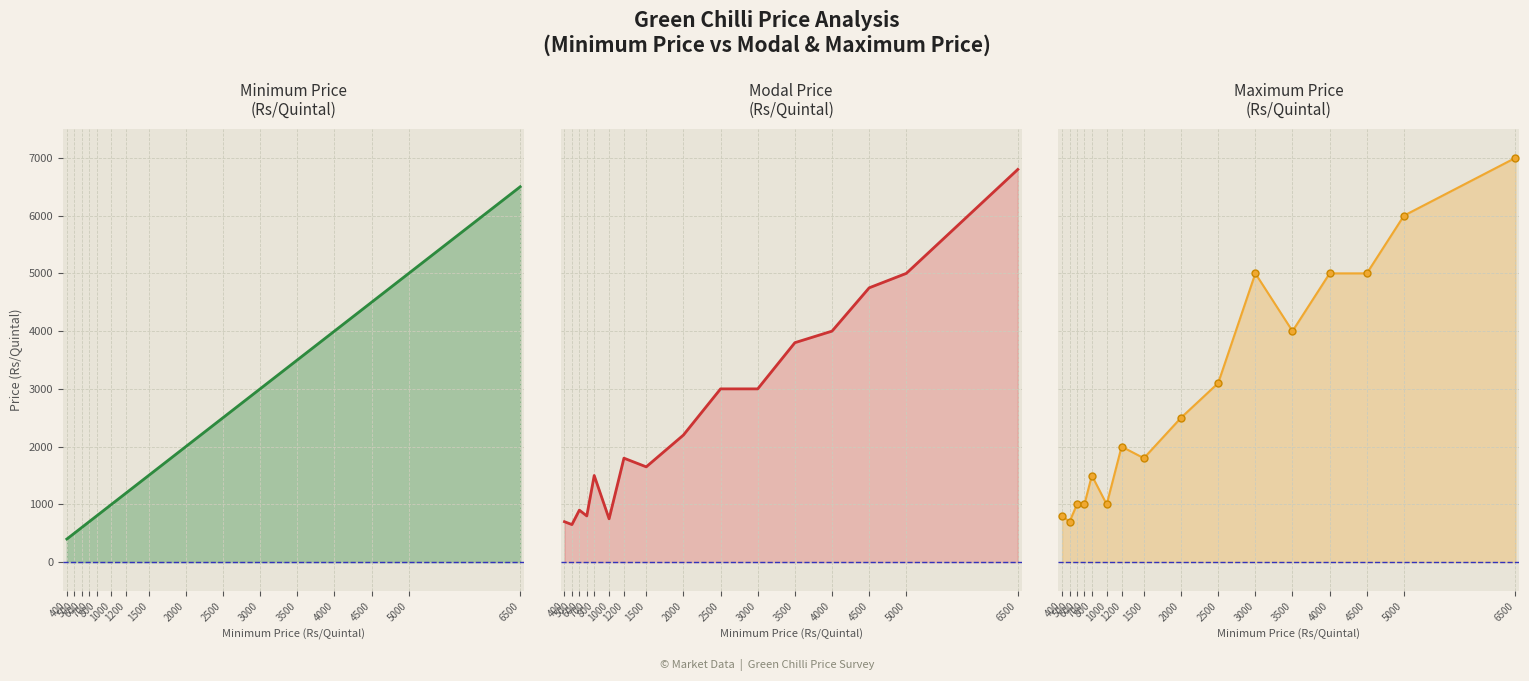

How many lines are shown in the chart?

3